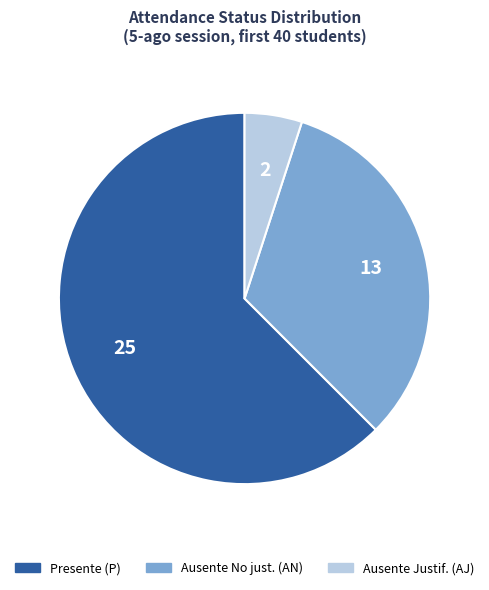

Does any single category account for the majority?

Yes